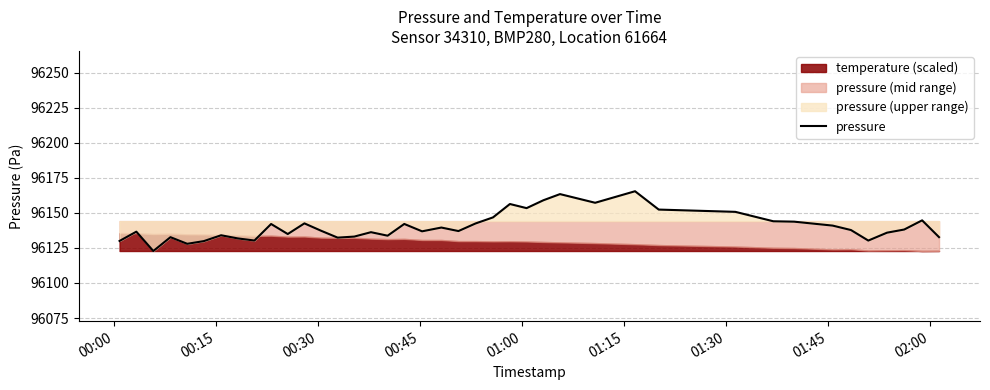

Does the chart display data point markers on the line(s)?

No